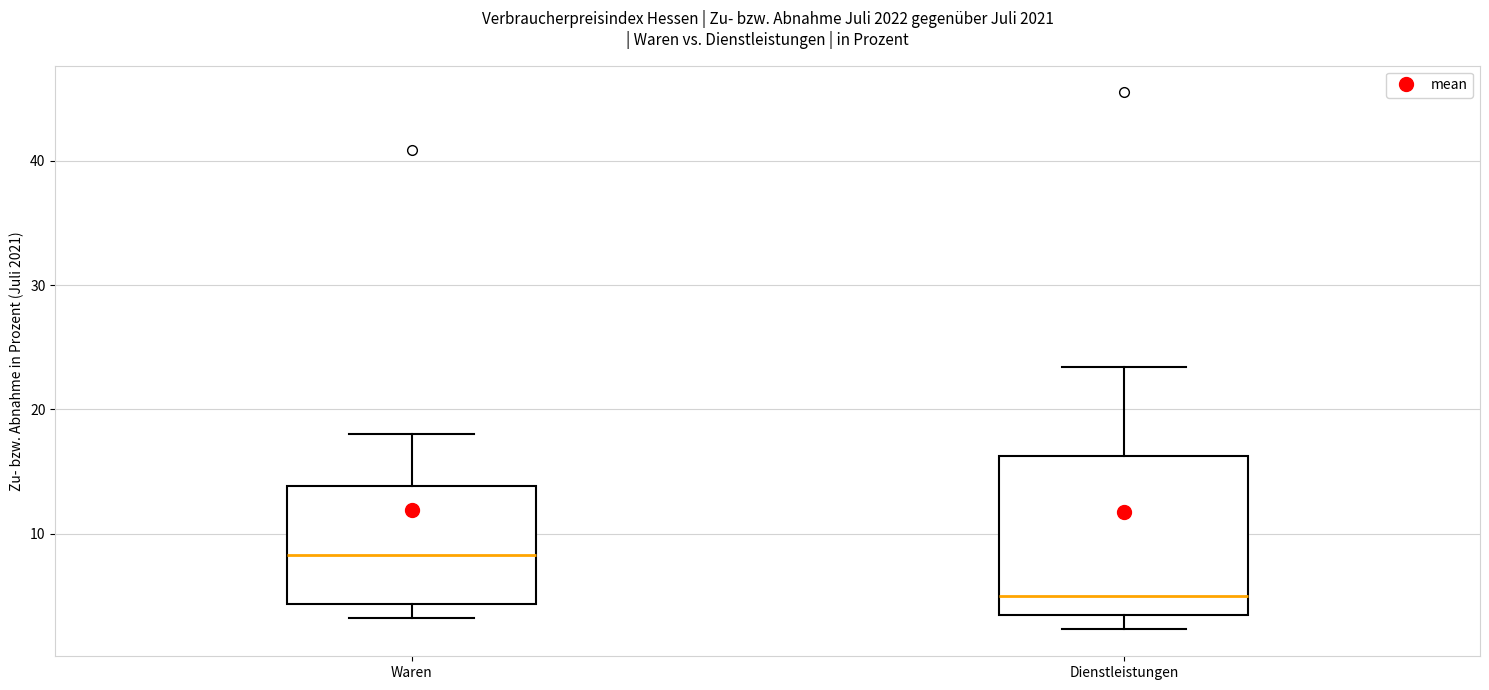

Which box's median line is the lowest?

Dienstleistungen